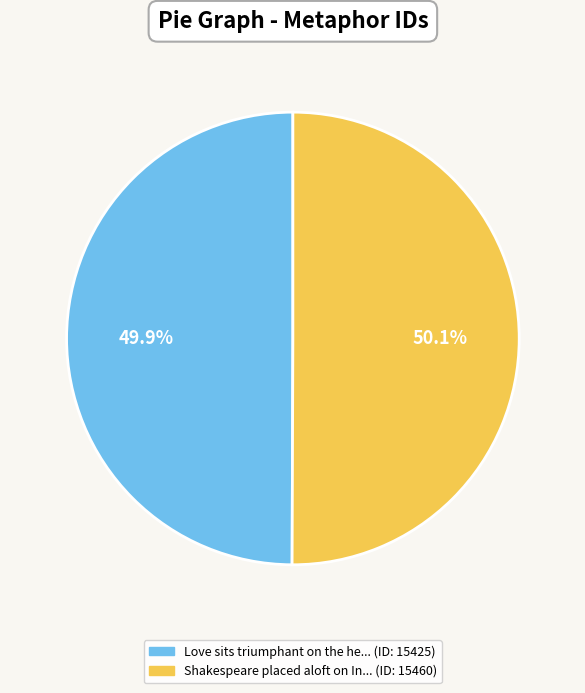

Does any single category account for the majority?

Yes